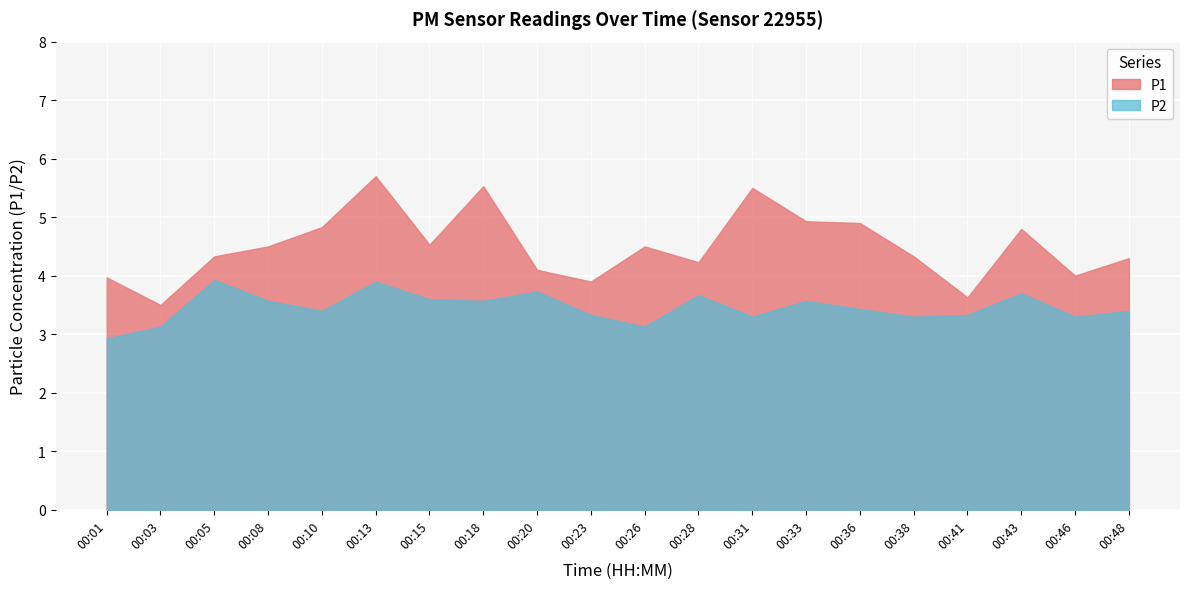

How many interior local valleys does the P1 series have?

6